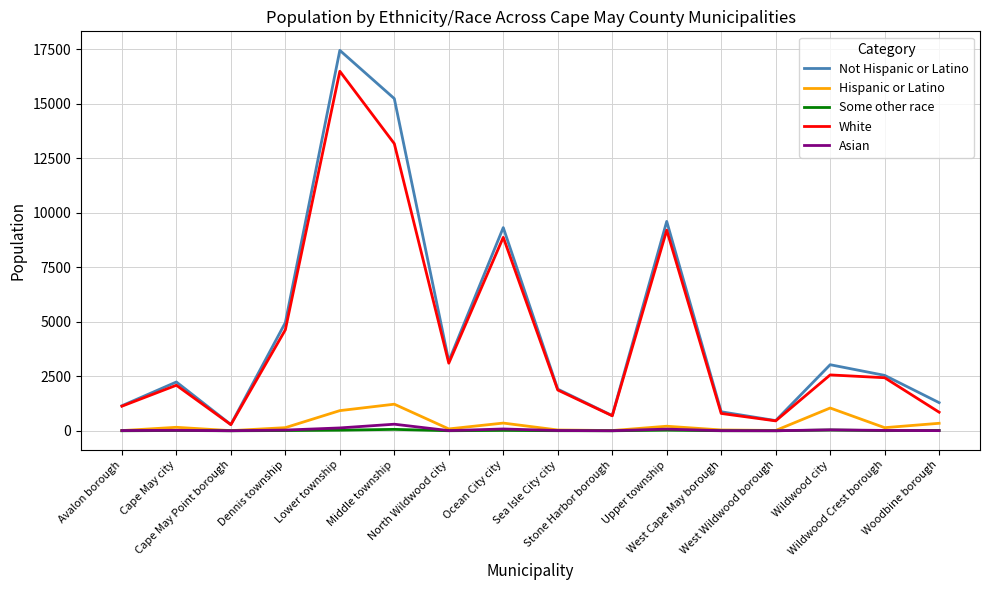

At which category does White reach its first local valley?

Cape May Point borough